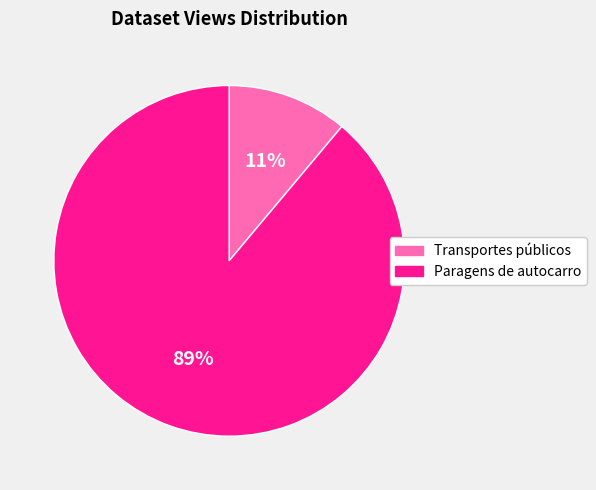

To the nearest percent, what is the average slice percentage?

50%